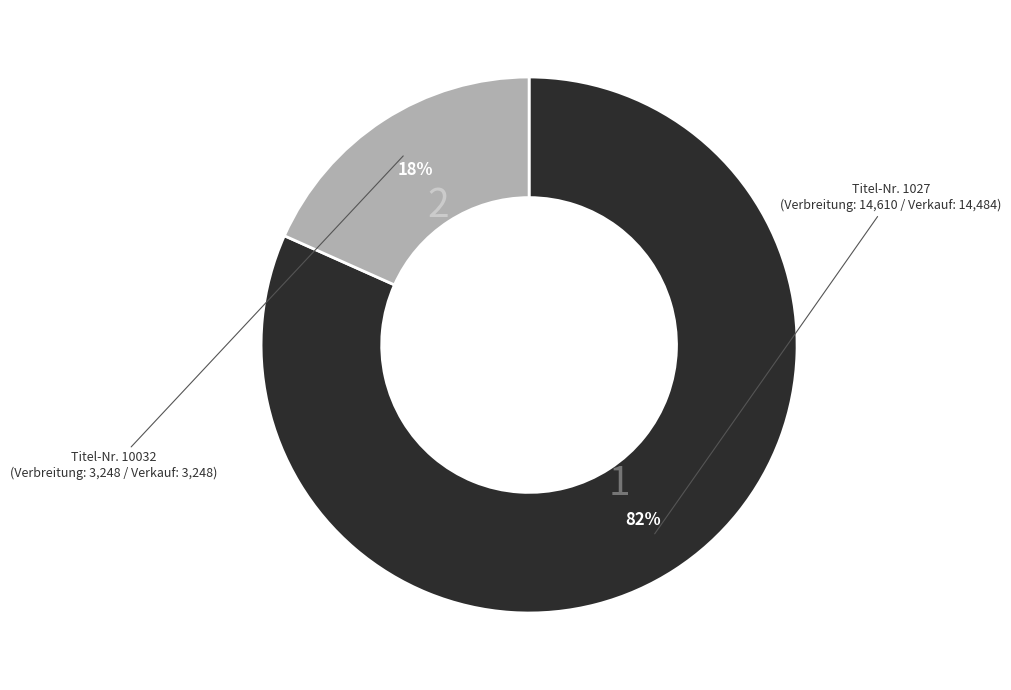

How many slices are in this pie chart?

2